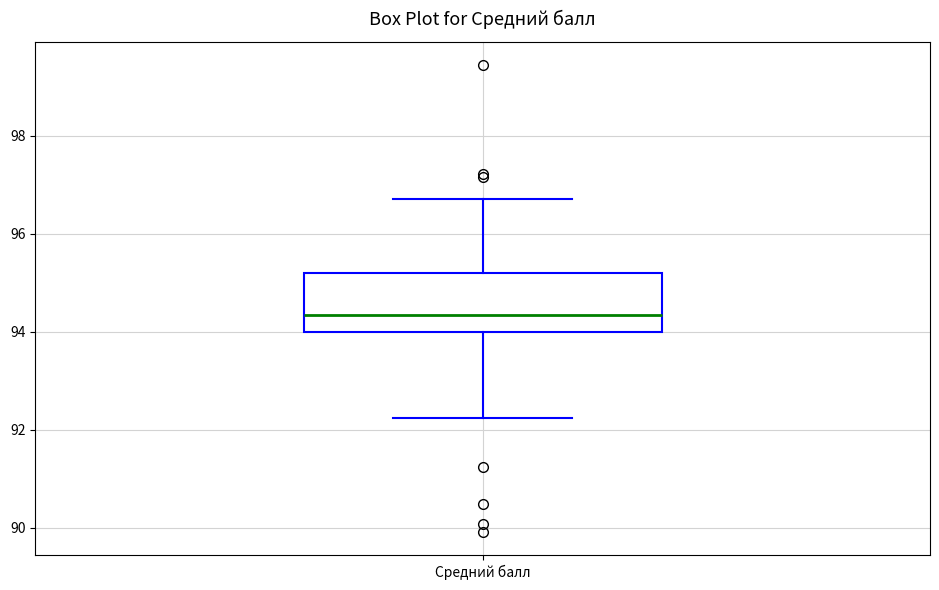

Transcribe this box plot: give where the median line is, the range the box spans, and where the two whiskers end, as read against the y-axis. The values are not printed on the chart, so give them approximately, as read against the axis.

median 94.4, box 94.0 to 95.2, whiskers 92.2 to 96.8